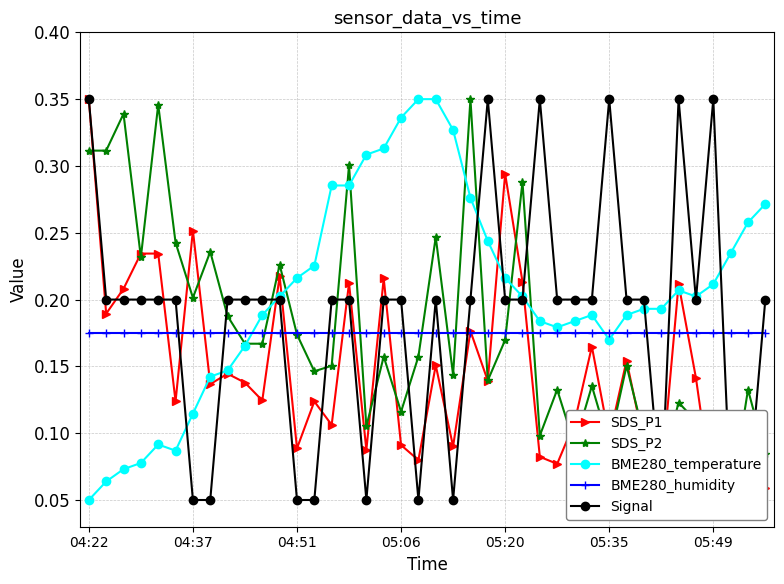

Count the SDS_P1 values in the range 0 to 1.

40